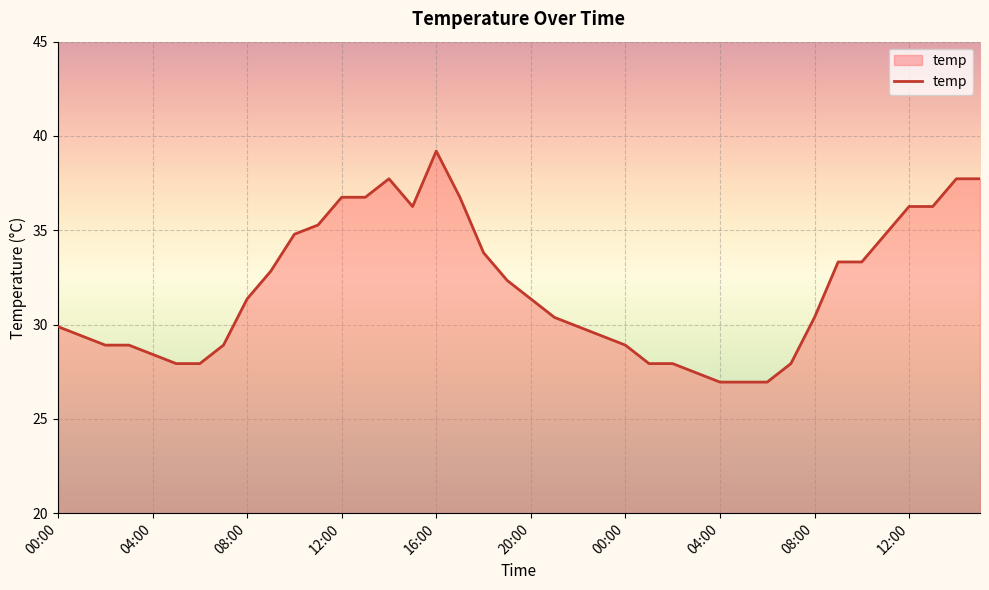

What is the maximum value shown in the chart?

39.2